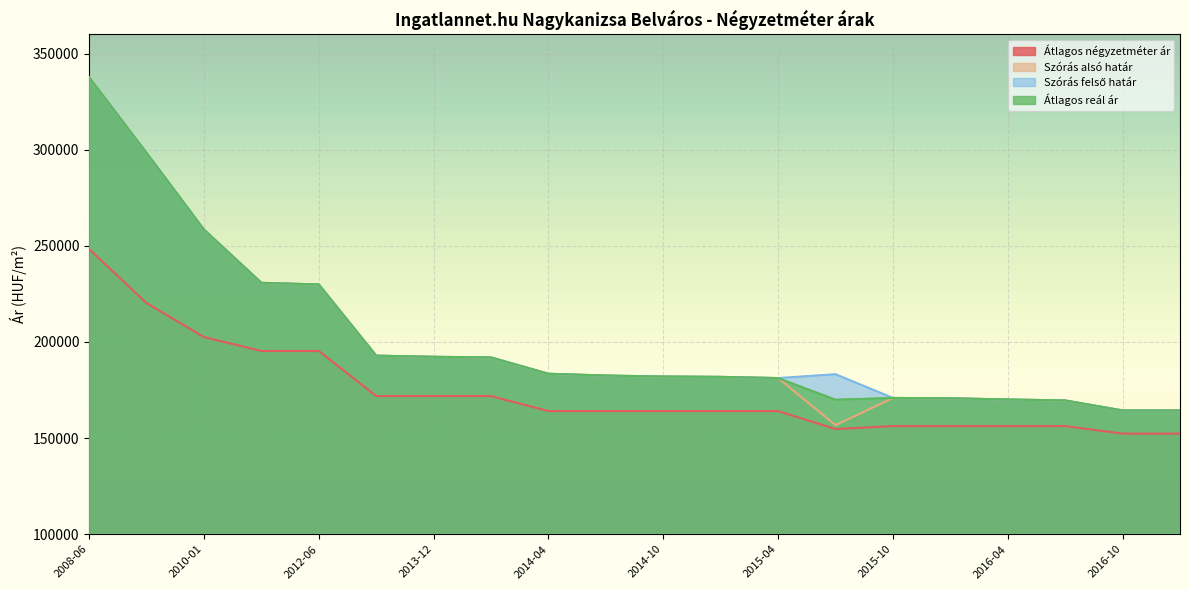

List the series in order of their peak value, lowest first.

Átlagos négyzetméter ár, Szórás alsó határ, Szórás felső határ, Átlagos reál ár